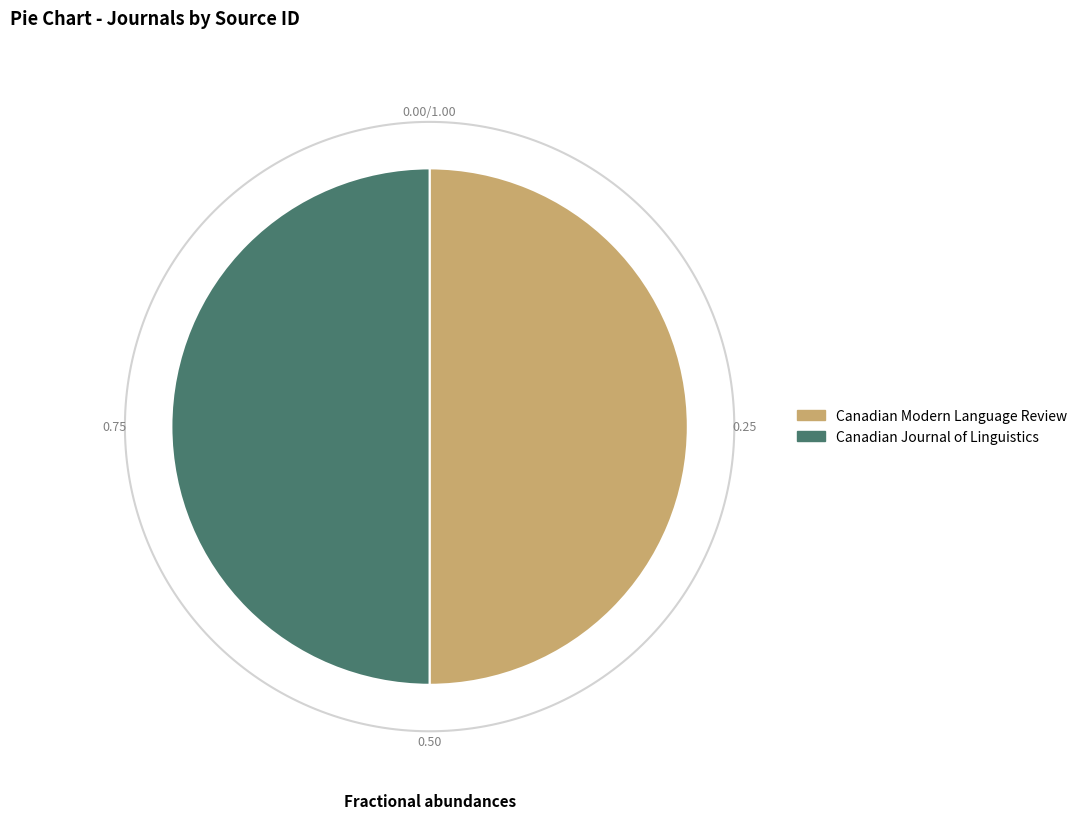

Is it true that Canadian Journal of Linguistics is 50% of the pie?

True